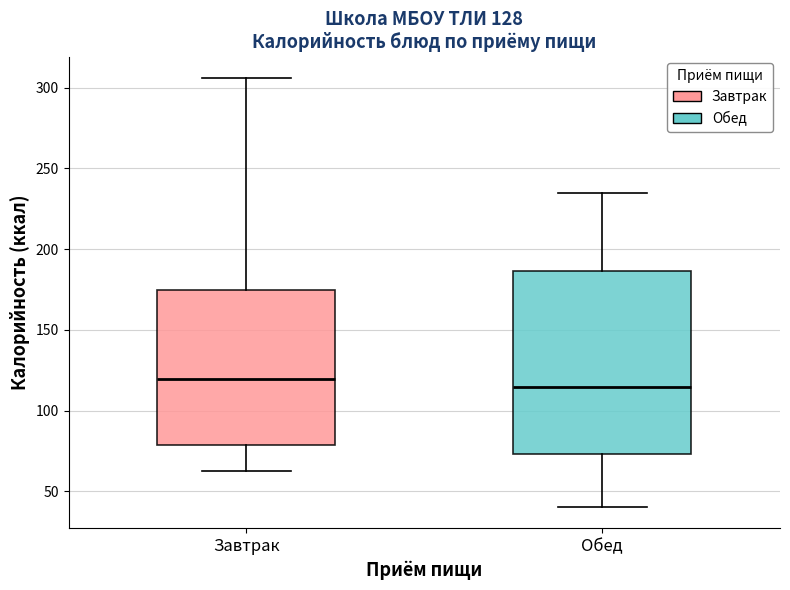

Which box is the tallest, from its lower edge to its upper edge?

Обед